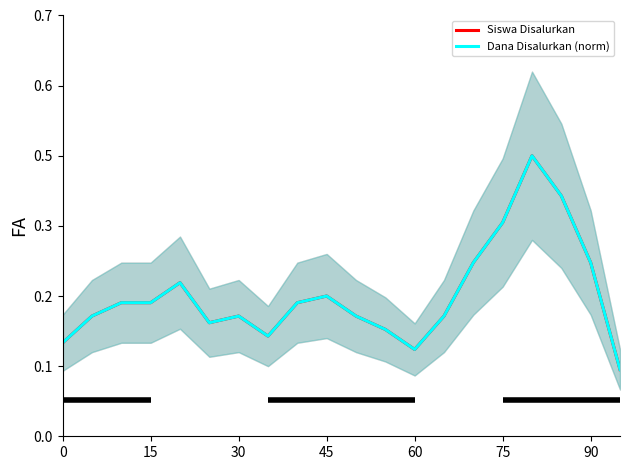

Is this an area chart (filled region under the line)?

No